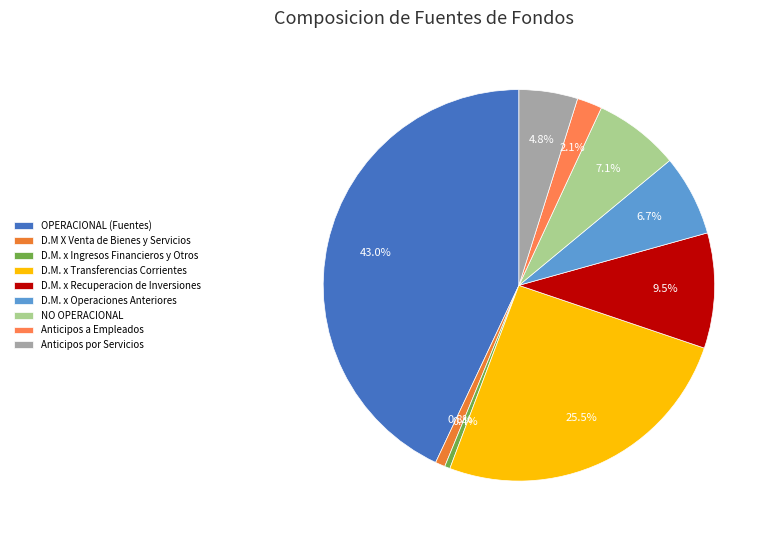

Which slice is the largest?

OPERACIONAL (Fuentes)